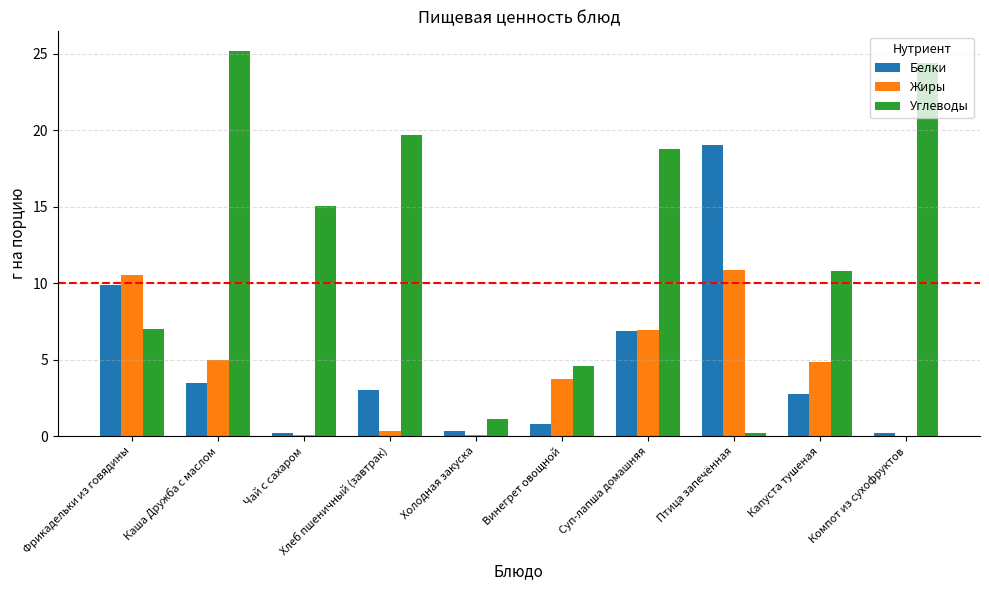

Count the number of data series in this chart.

3